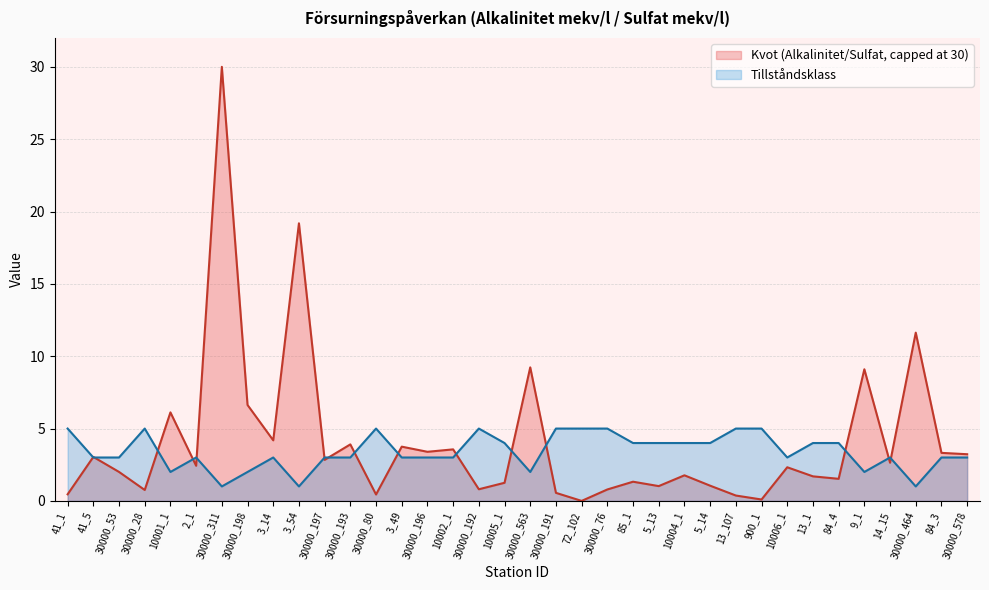

What is the spread (max minus min) of values at 2_1?

0.6